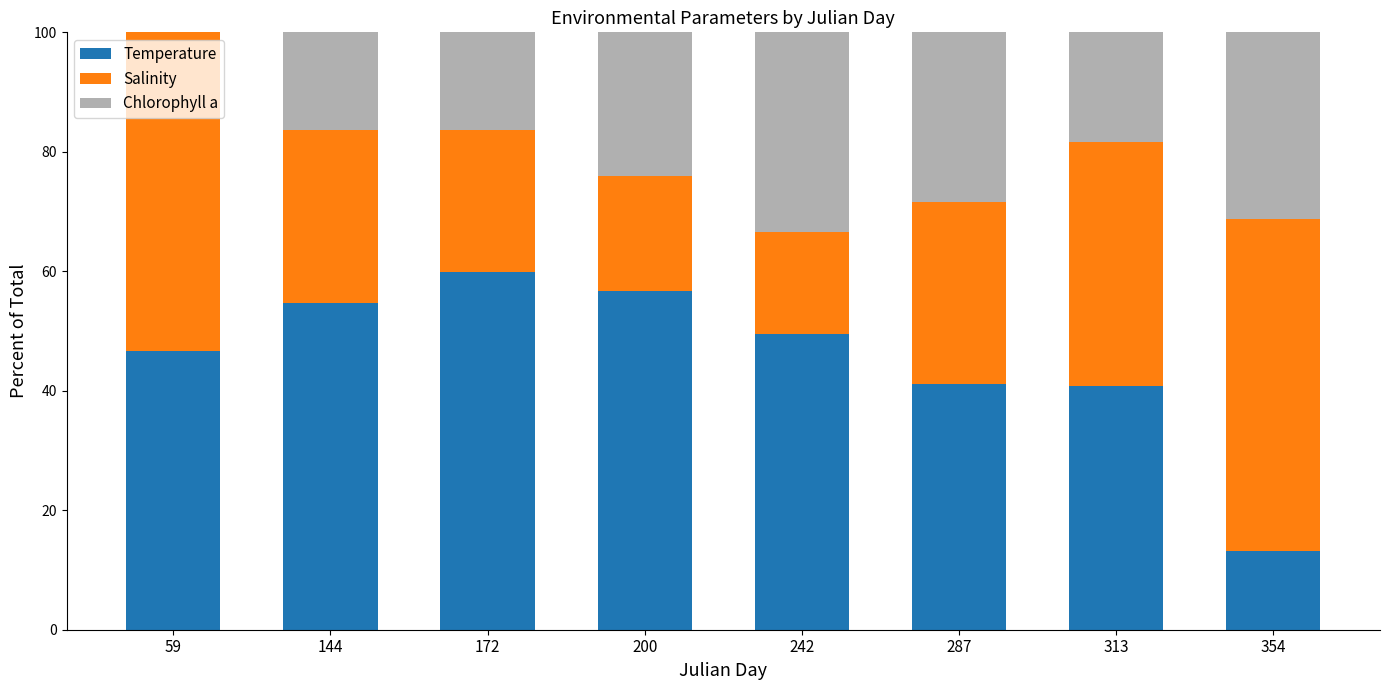

What is the total value across all series at 354?

100.0